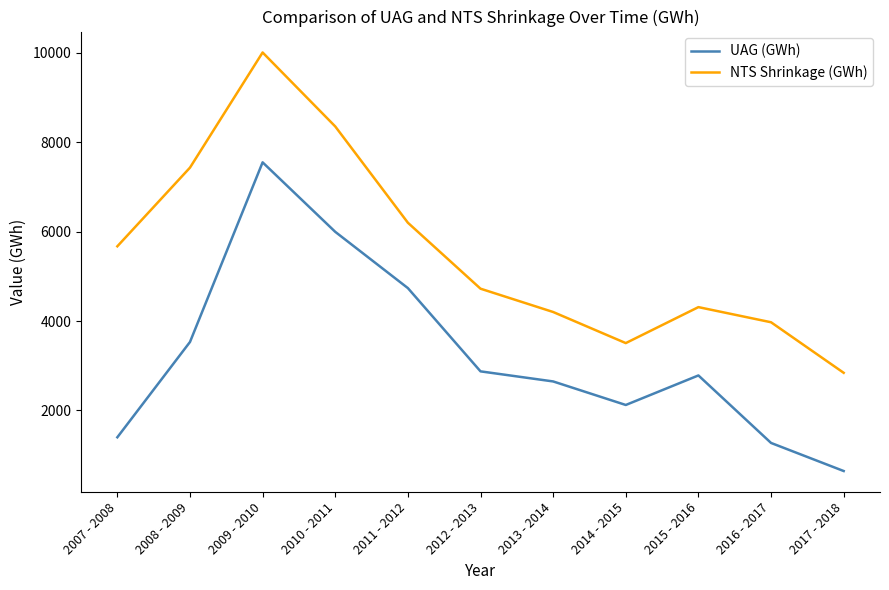

True or false: UAG (GWh) and NTS Shrinkage (GWh) intersect in this chart.

False